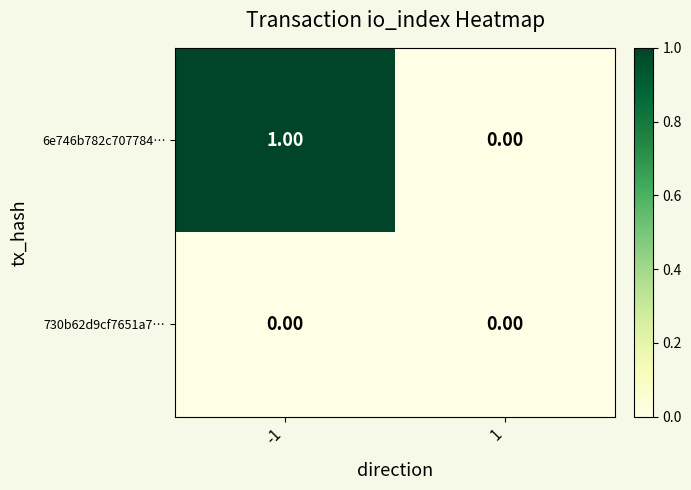

Between -1 and 1, which series saw the biggest shift?

6e746b782c707784…